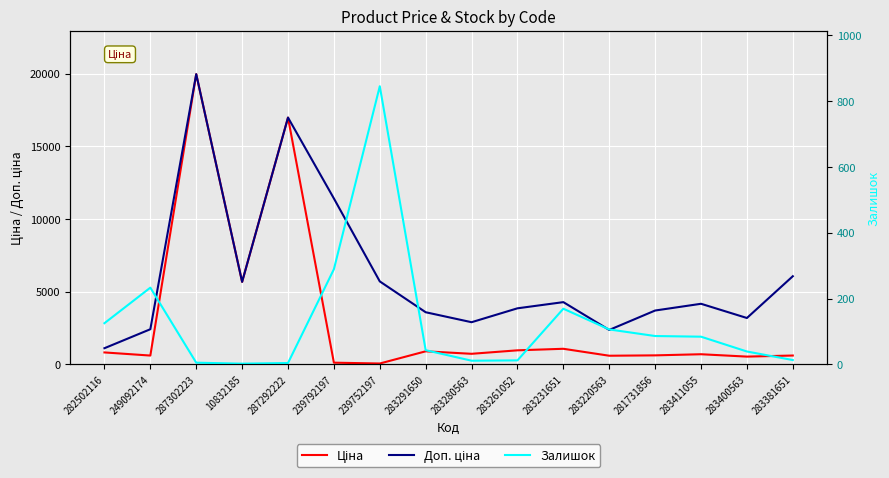

What position from the left is 283411055?

14